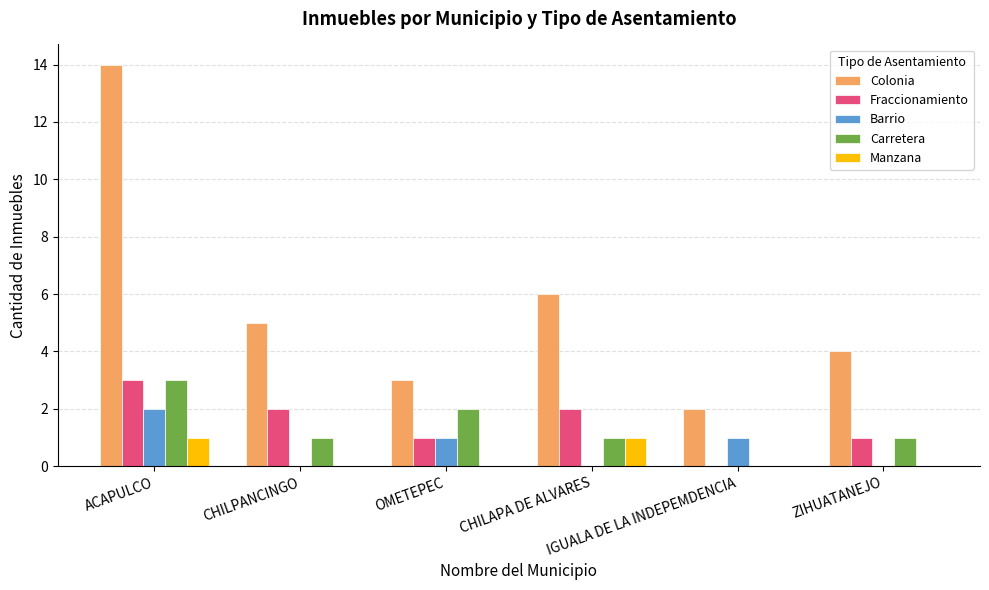

Which series has the largest total across all categories?

Colonia